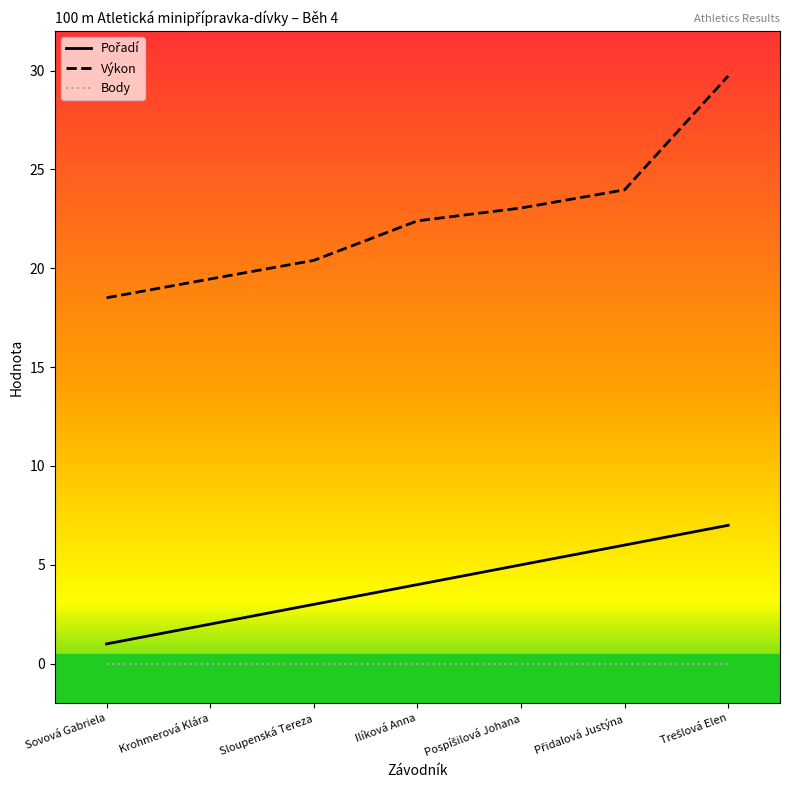

At which label does Výkon reach its minimum?

Sovová Gabriela